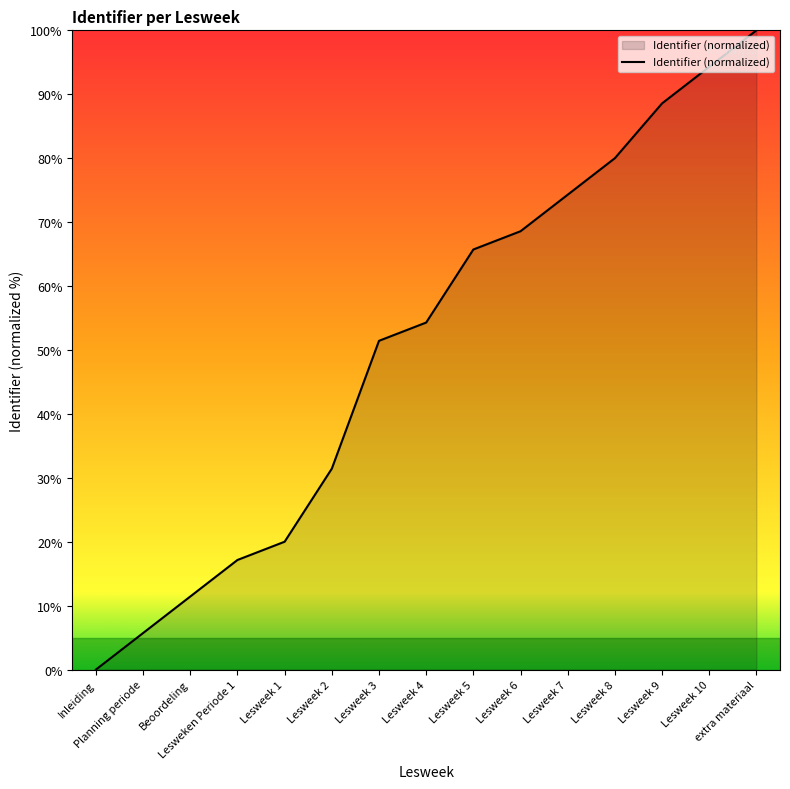

What is the sum of the values at Lesweek 7 and Lesweek 2?

105.7